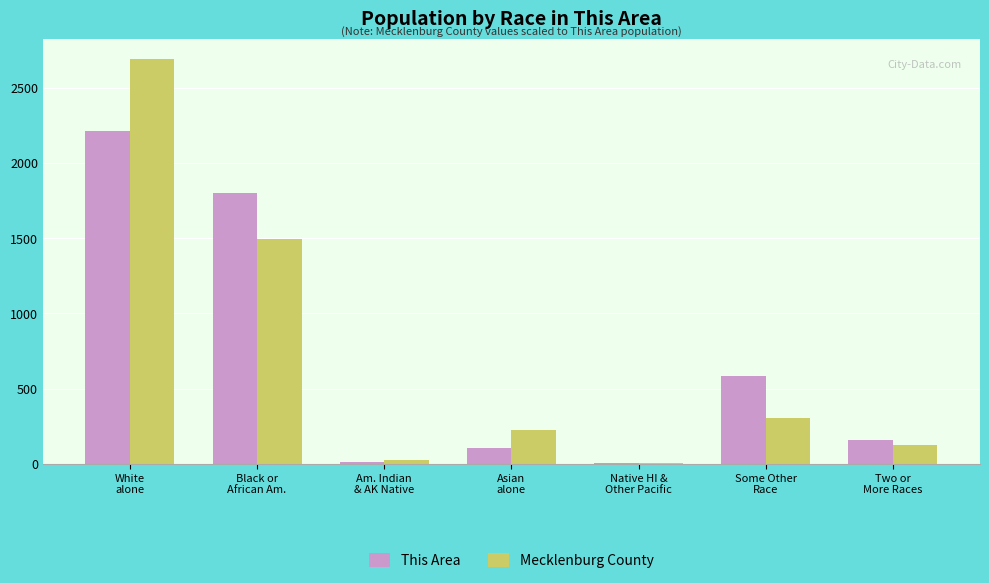

At which category is the sum across all series the highest?

White
alone